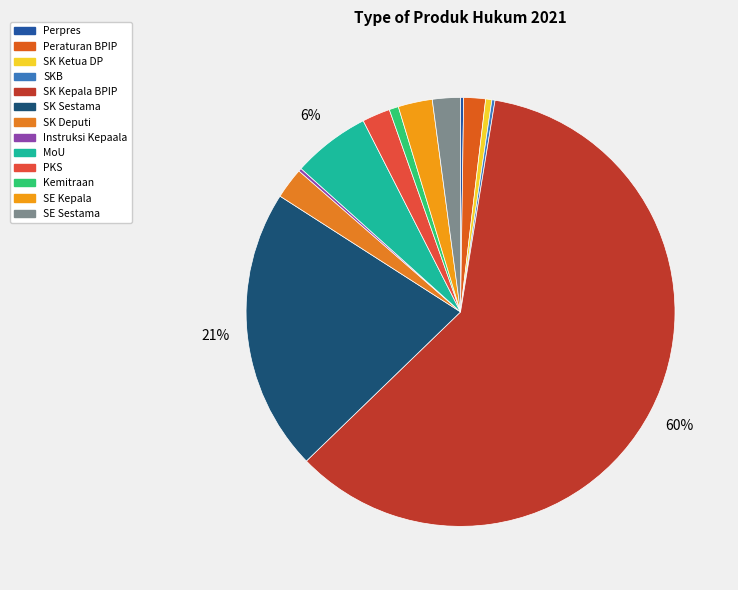

True or false: SK Sestama accounts for 8% of the total.

False